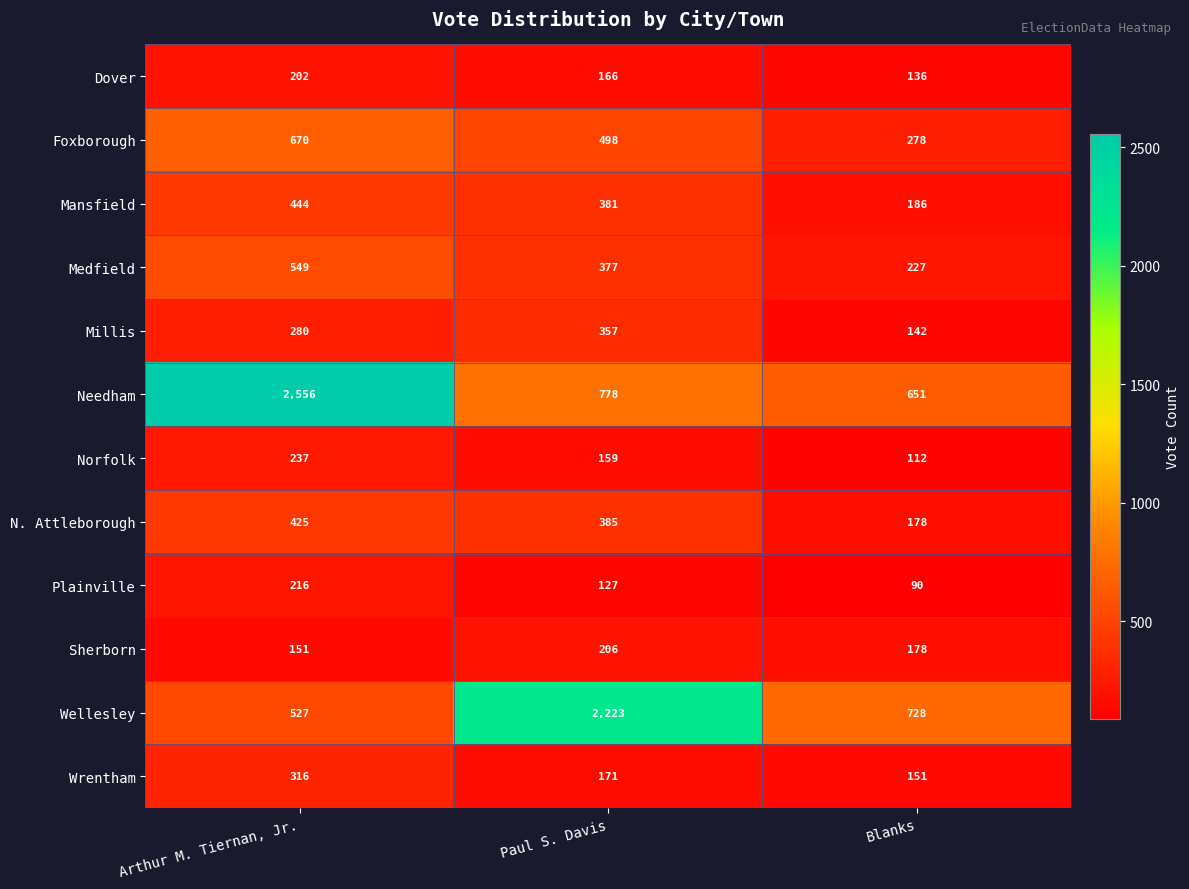

Which series has the widest spread of values?

Needham